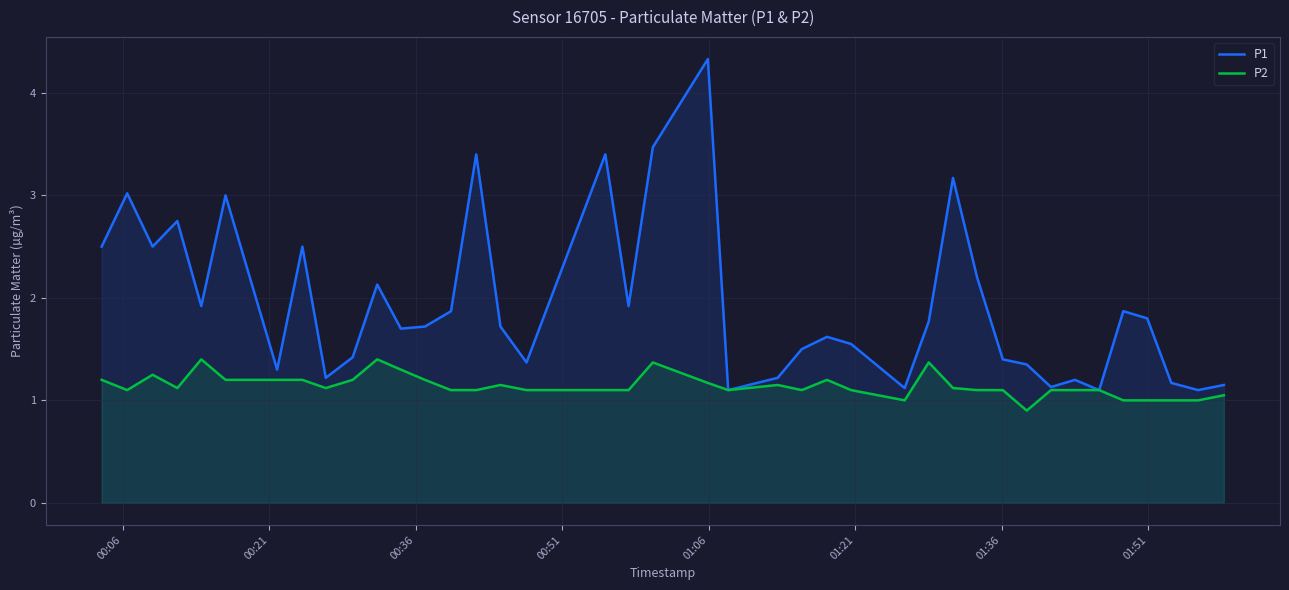

Which series has the largest total across all categories?

P1